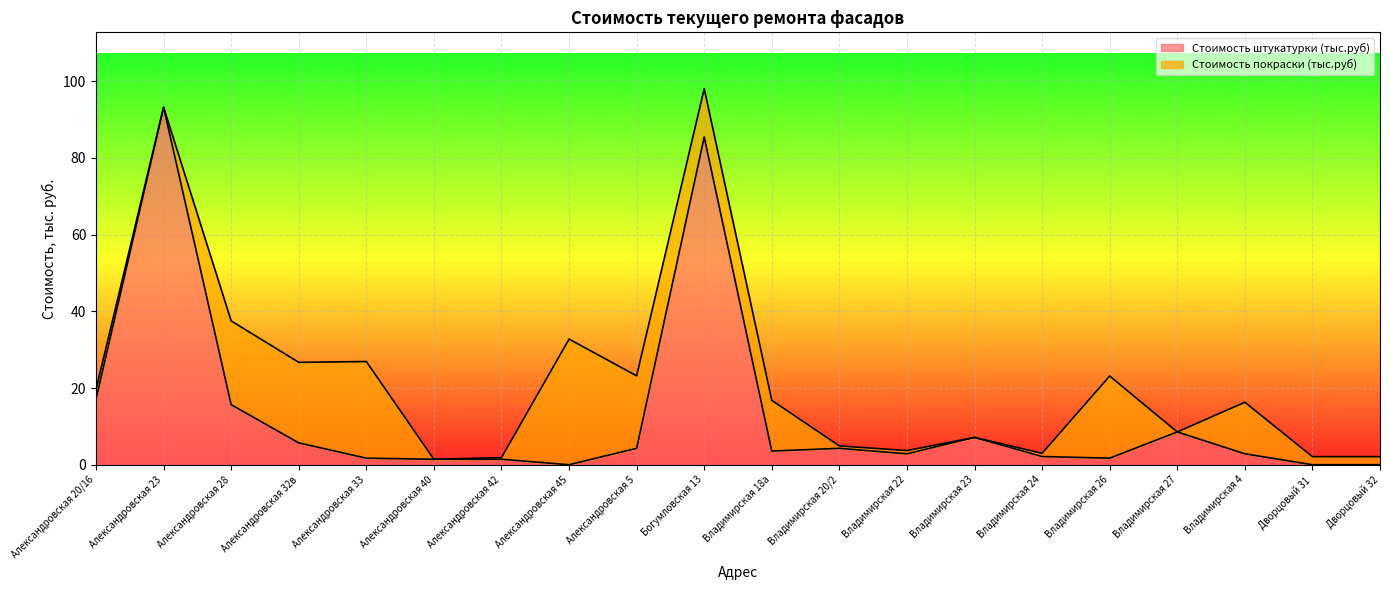

Does the chart display data point markers on the line(s)?

No